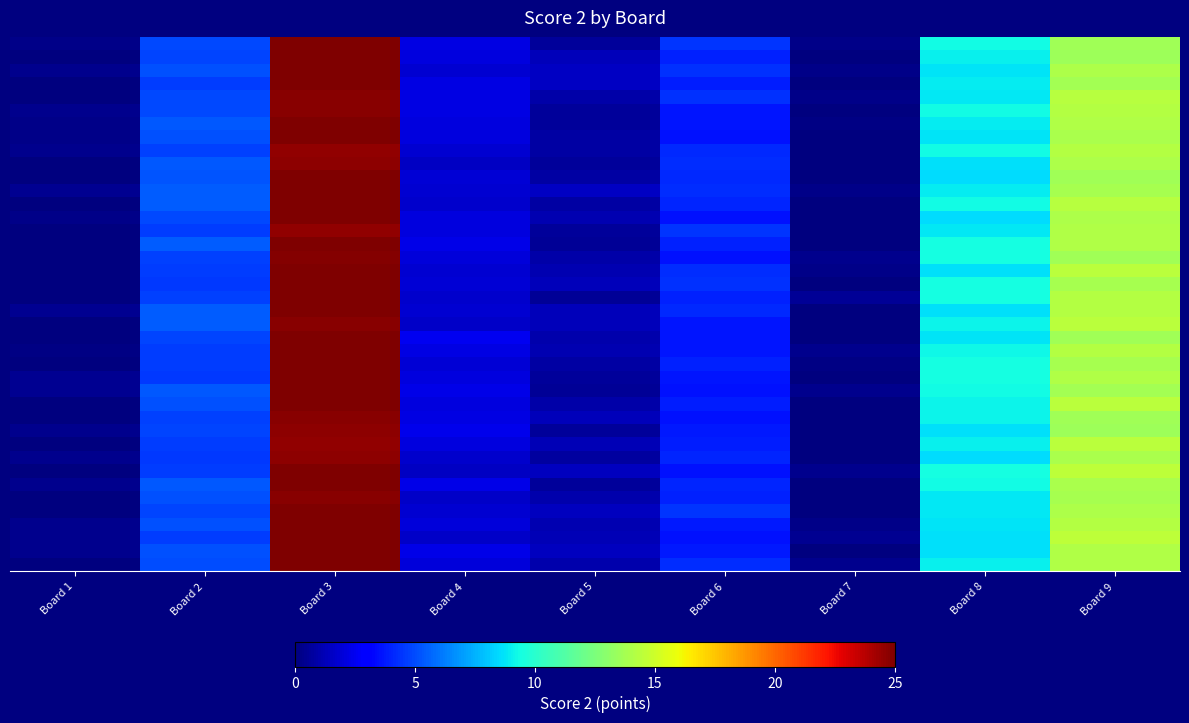

How many data points does each series have?

9